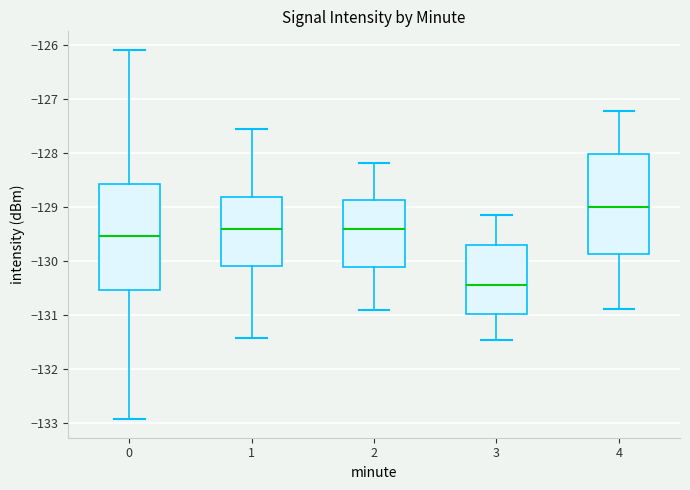

Reading left to right, read every box against the y-axis: the position of its median line, the range the box covers, and the ends of its whiskers. The values are not printed on the chart, so give them approximately, as read against the axis.

0: median -129.5, box -130.5 to -128.6, whiskers -132.9 to -126.1
1: median -129.4, box -130.1 to -128.8, whiskers -131.4 to -127.6
2: median -129.4, box -130.1 to -128.9, whiskers -130.9 to -128.2
3: median -130.4, box -131.0 to -129.7, whiskers -131.5 to -129.1
4: median -129.0, box -129.9 to -128.0, whiskers -130.9 to -127.2